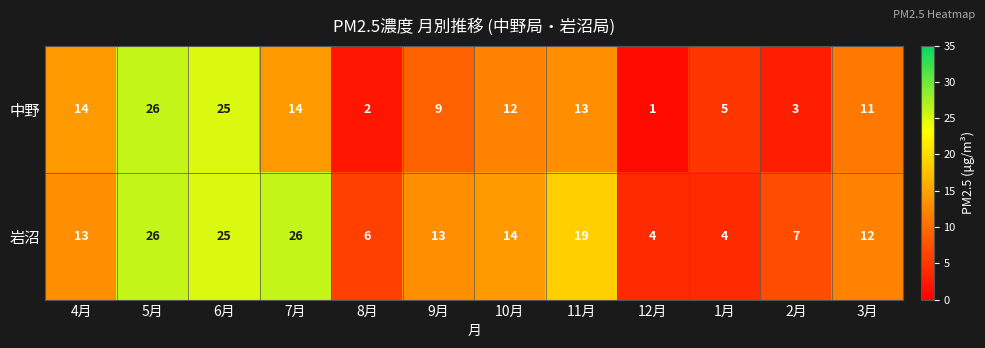

What is the minimum value shown in the chart?

1